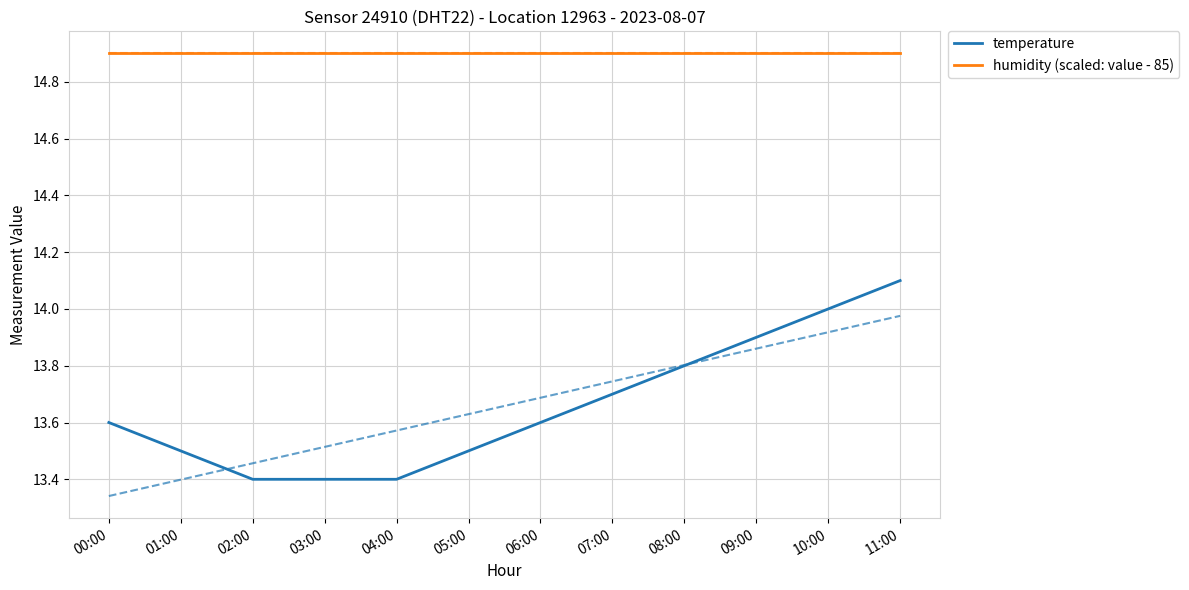

How many lines are shown in the chart?

2